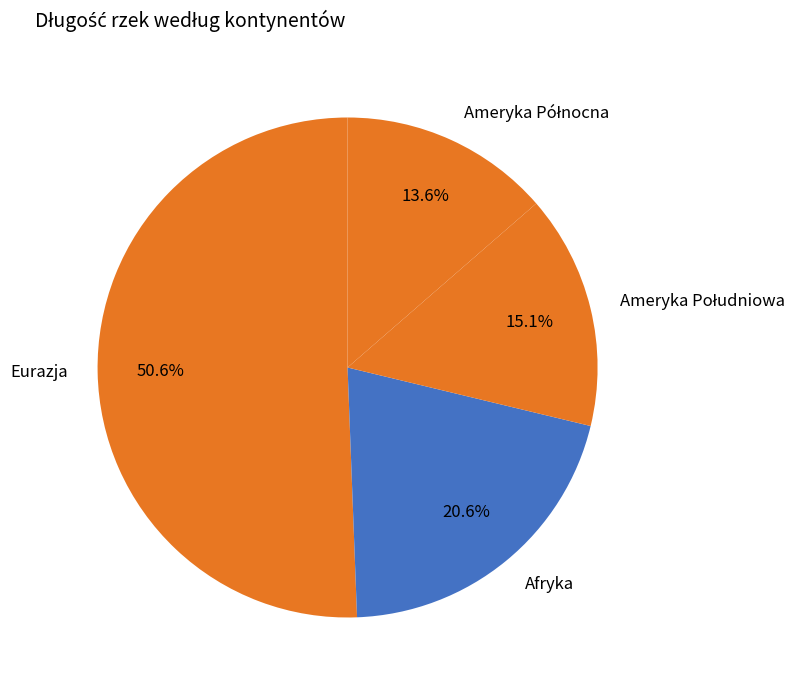

Which has a higher value, Eurazja or Afryka?

Eurazja